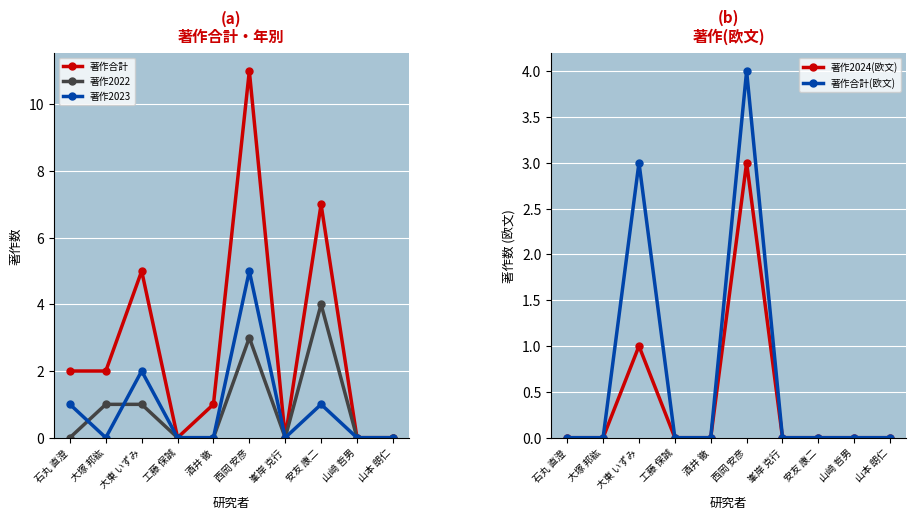

How many values in the 著作合計 series are below 2?

5